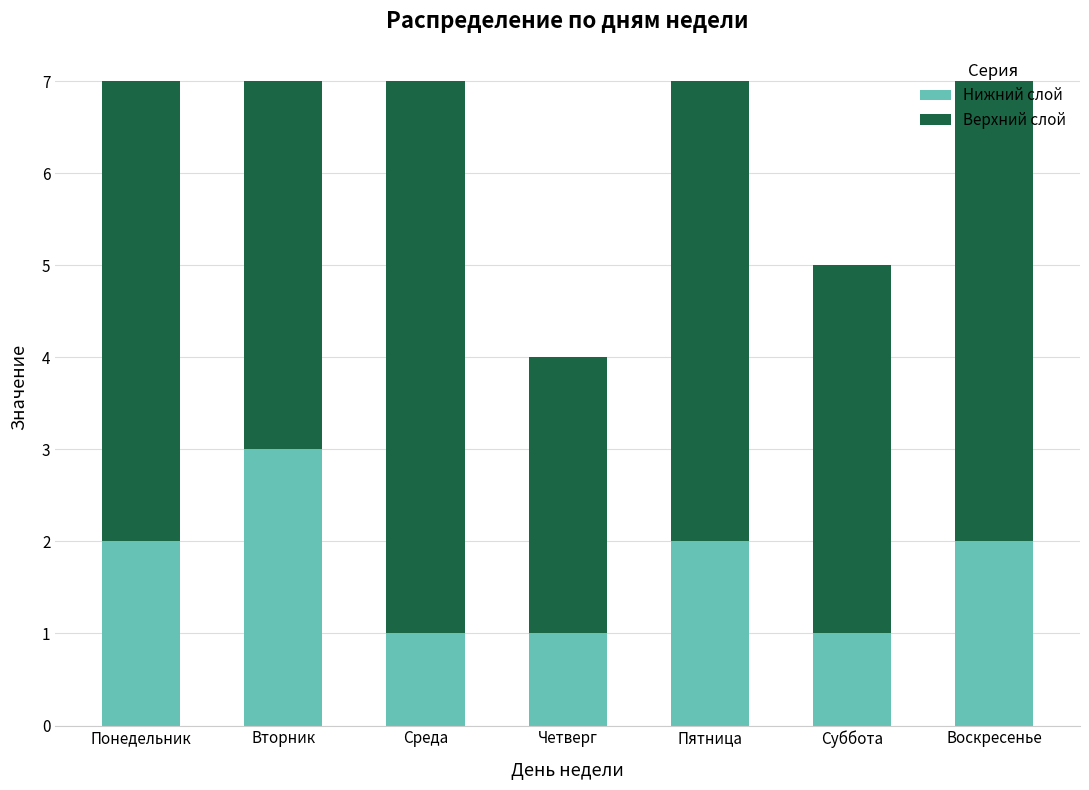

Are the bars horizontal?

No